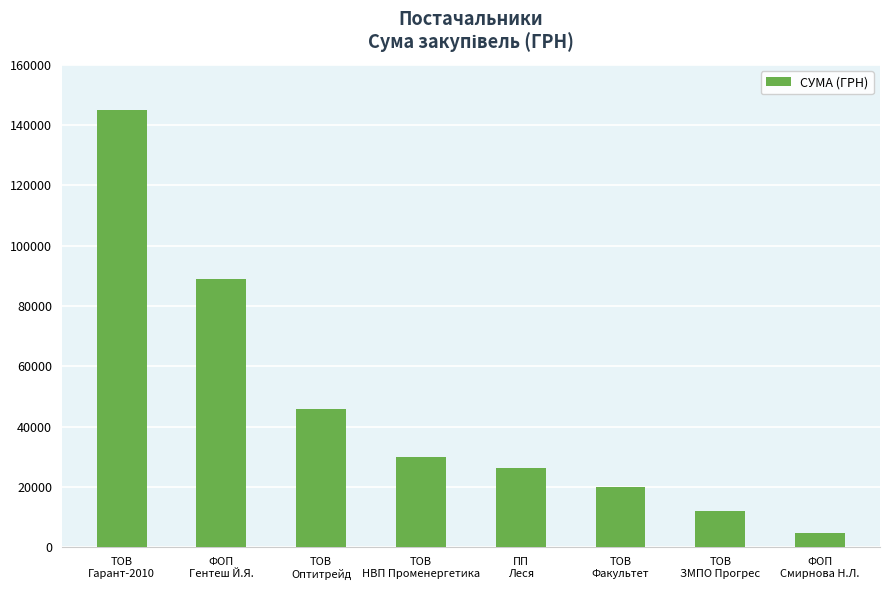

Which has a higher value, ТОВ
ЗМПО Прогрес or ФОП
Смирнова Н.Л.?

ТОВ
ЗМПО Прогрес